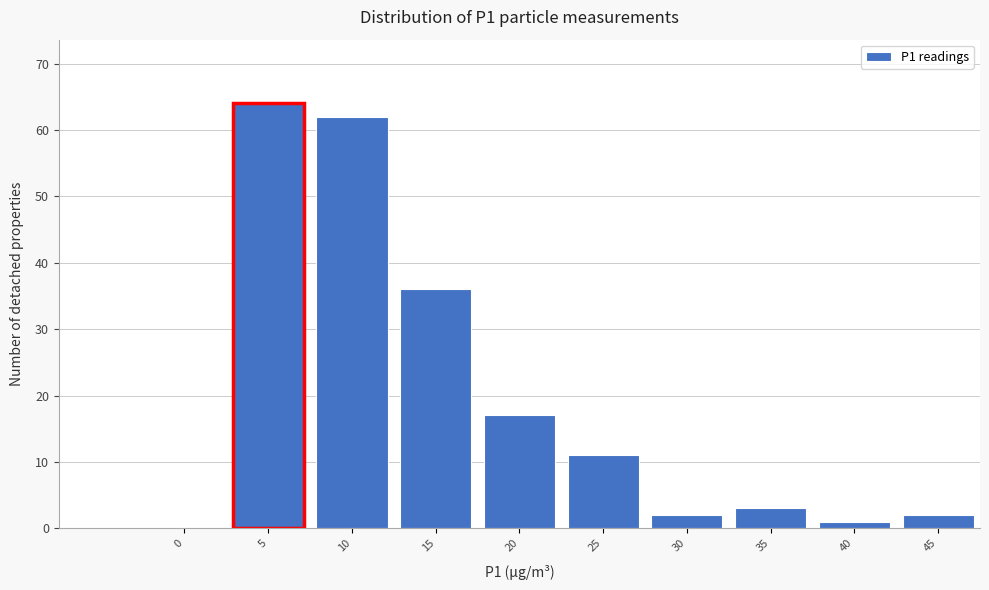

Reading left to right, transcribe all the data shown in this chart.

0=0	5=64	10=62	15=36	20=17	25=11	30=2	35=3	40=1	45=2